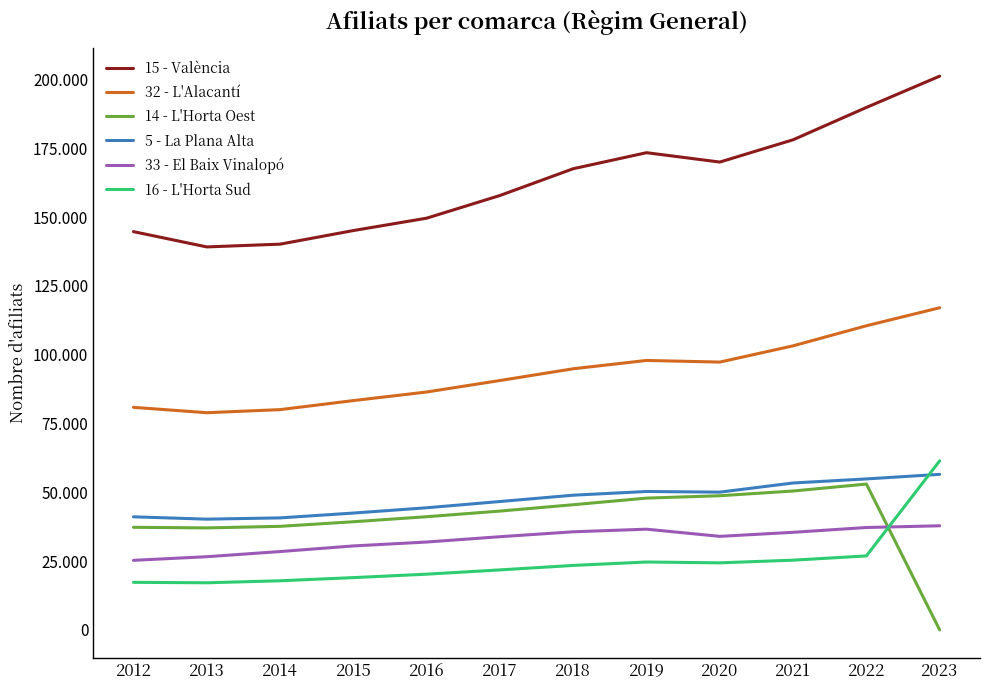

What are all the series names shown in the legend?

15 - València, 32 - L'Alacantí, 14 - L'Horta Oest, 5 - La Plana Alta, 33 - El Baix Vinalopó, 16 - L'Horta Sud